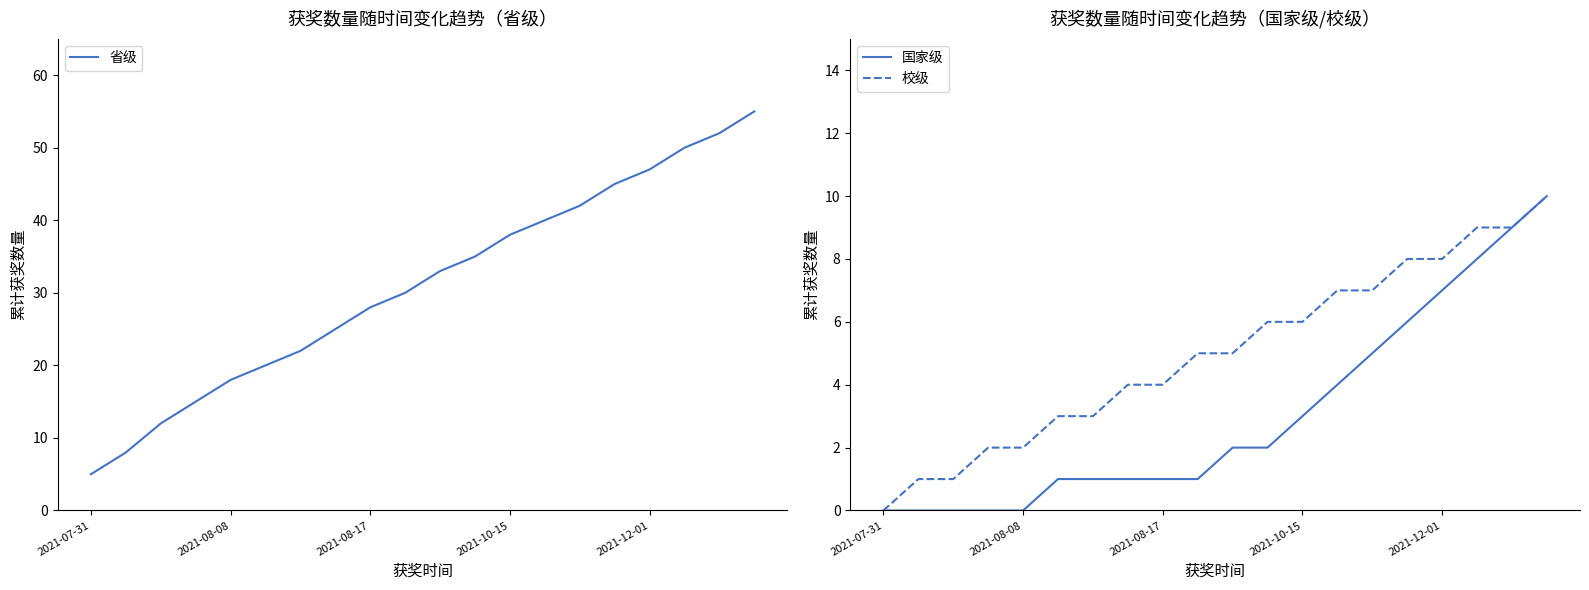

True or false: 省级 and 校级 cross at least once.

False